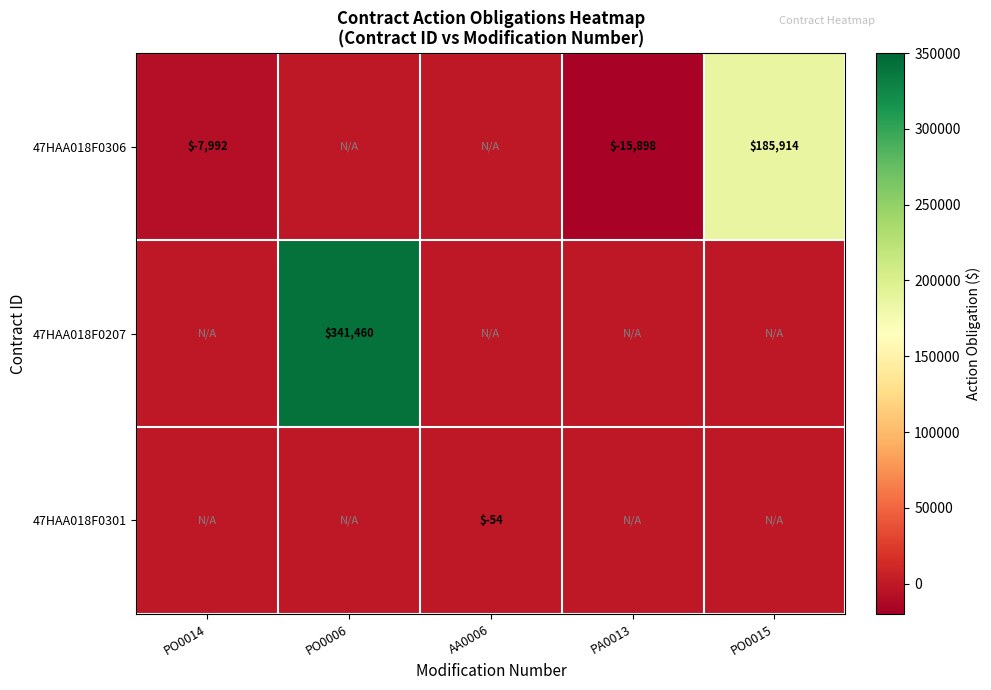

At which category is the sum across all series the highest?

PO0006